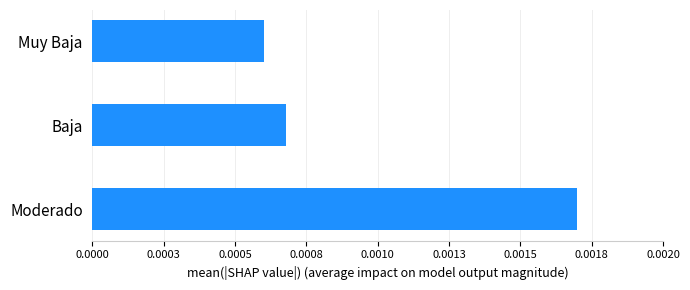

List the labels in order of value, largest first.

Moderado, Baja, Muy Baja